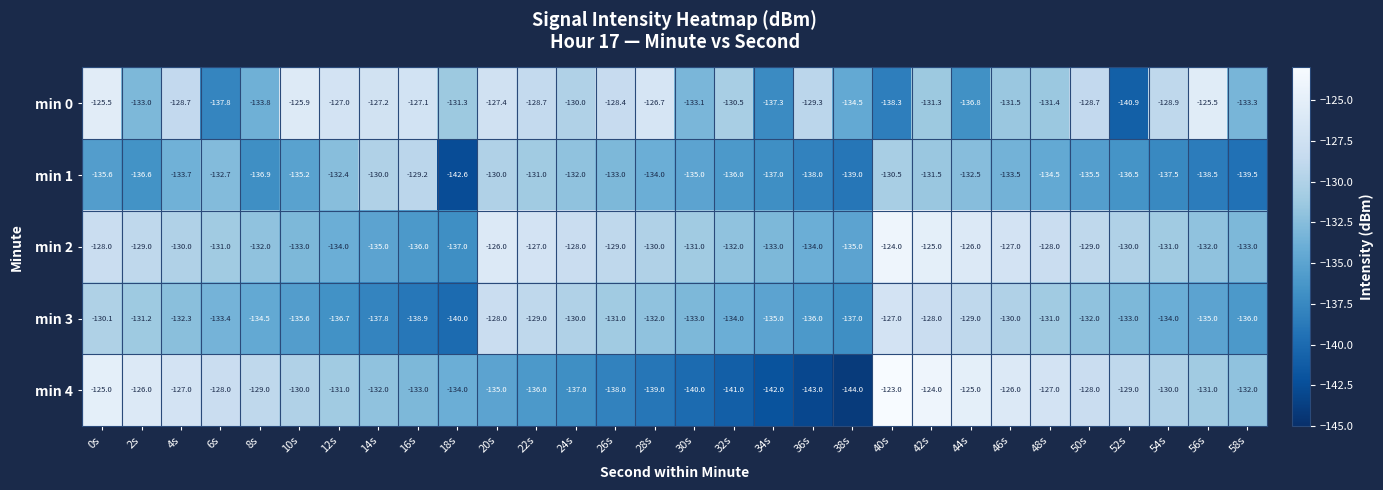

At which label does min 1 first exceed -134?

4s